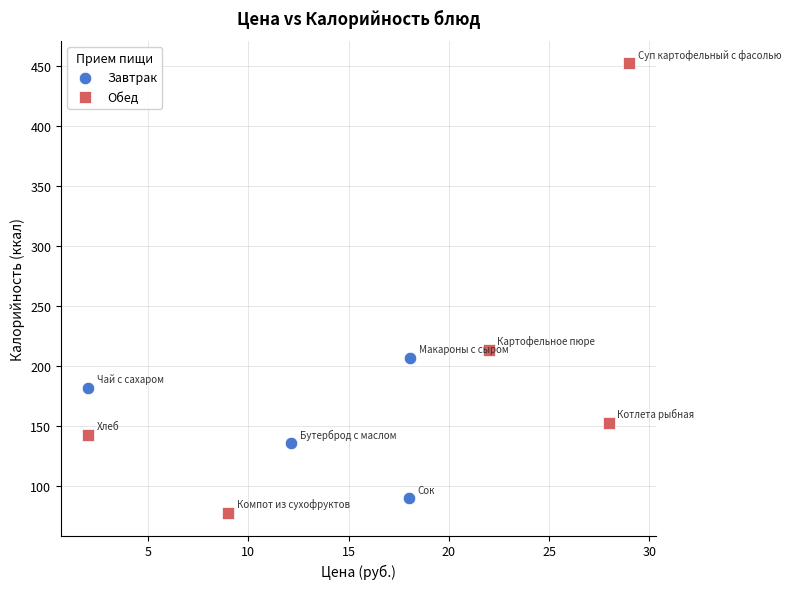

Which series has the largest Y range (max minus min)?

Обед